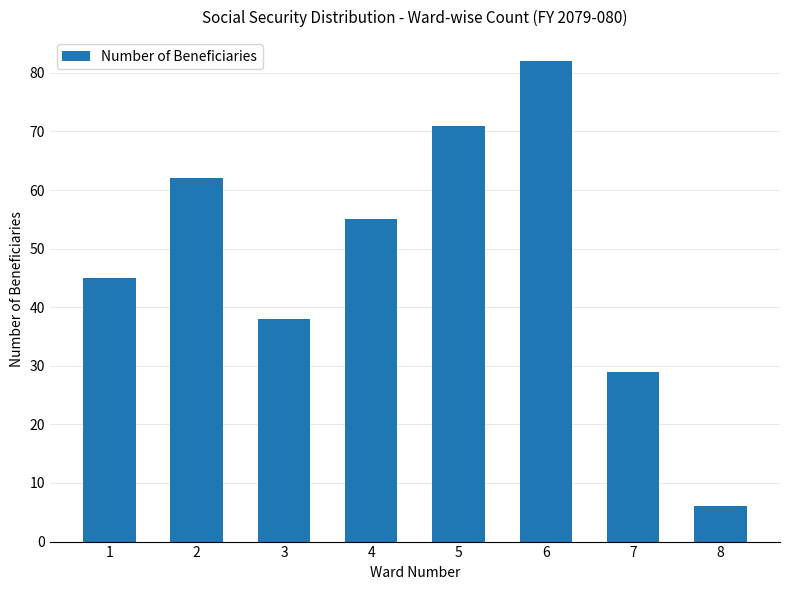

How many values are below 55?

4